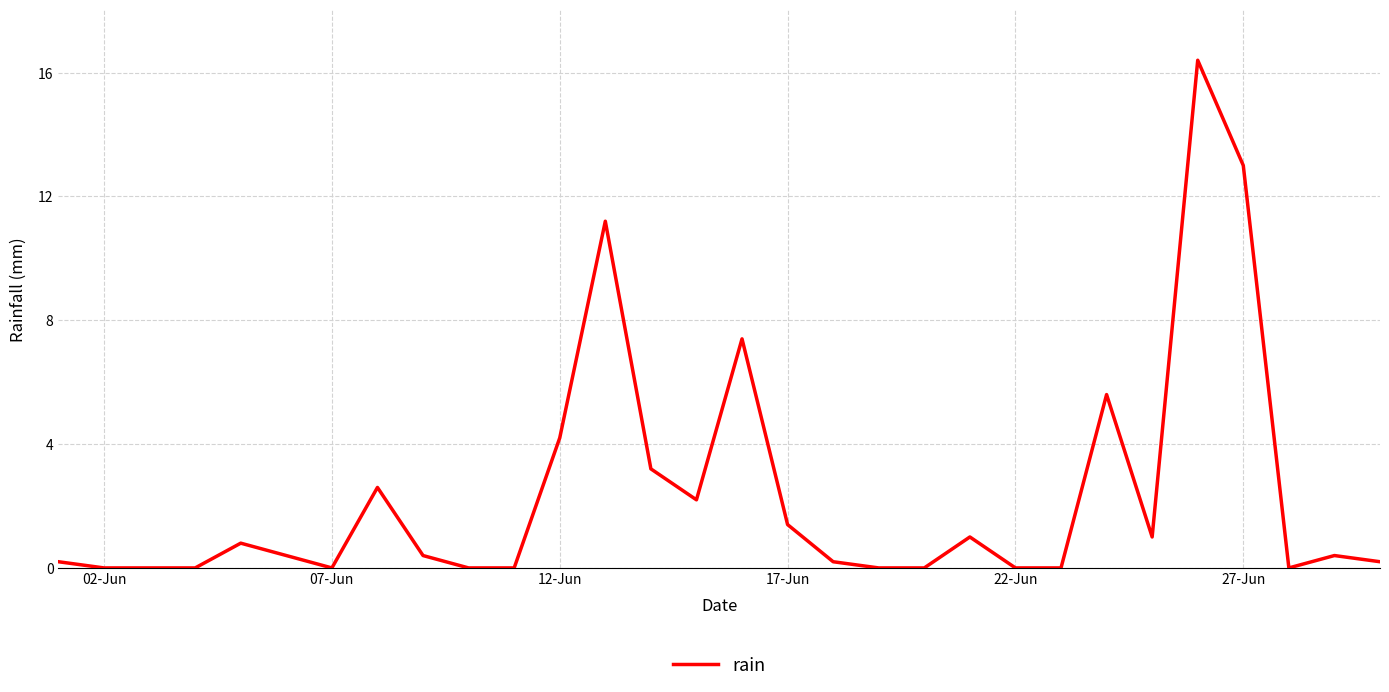

Reading right to left, list all the values displayed in this chart.

0.2	0.4	0.0	13.0	16.4	1.0	5.6	0.0	0.0	1.0	0.0	0.0	0.2	1.4	7.4	2.2	3.2	11.2	4.2	0.0	0.0	0.4	2.6	0.0	0.4	0.8	0.0	0.0	0.0	0.2